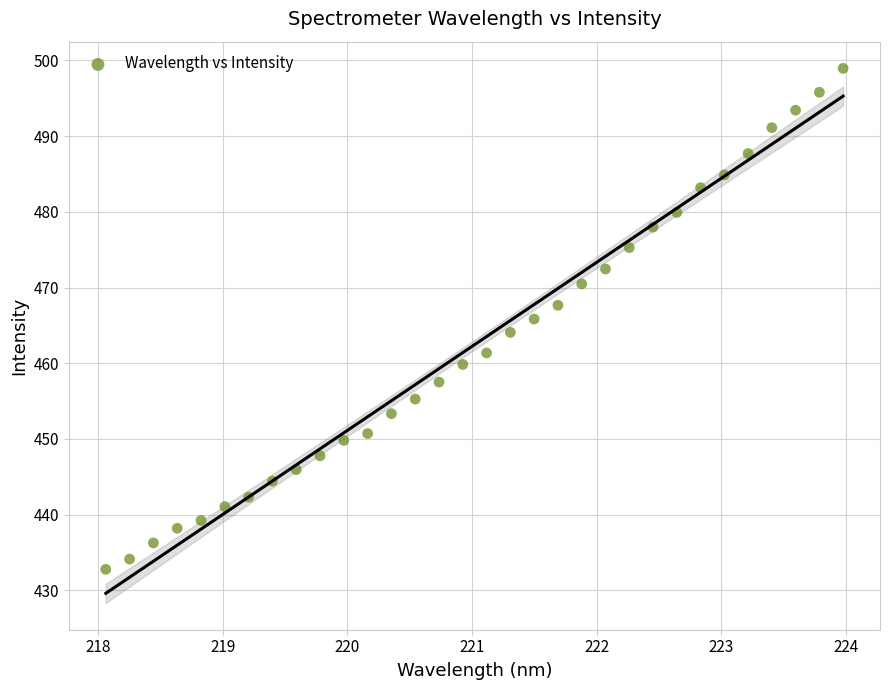

What is the range of Y values (max minus min)?

66.2